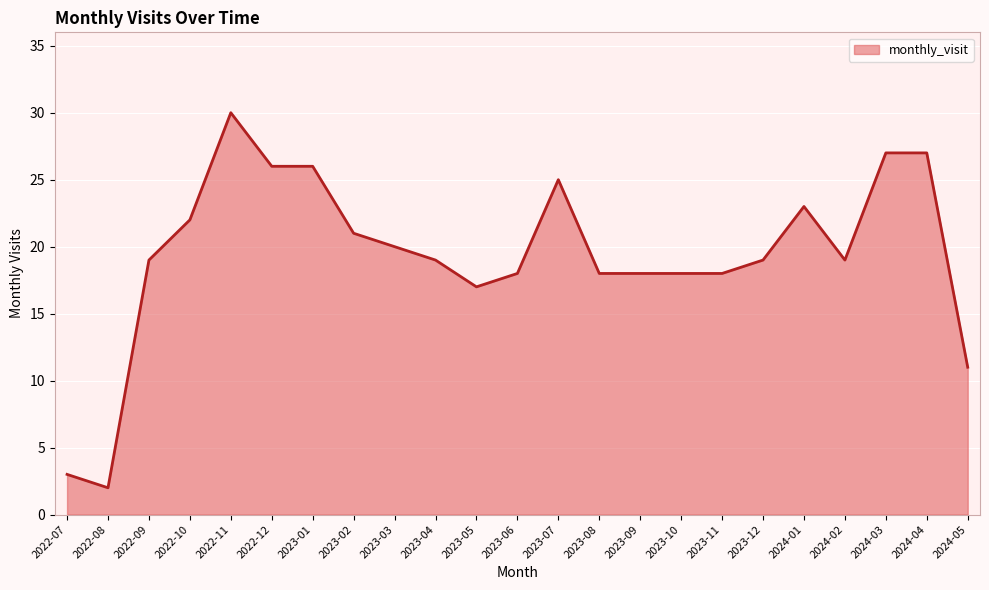

What value does the data have at 2024-01, to the nearest 5?

25